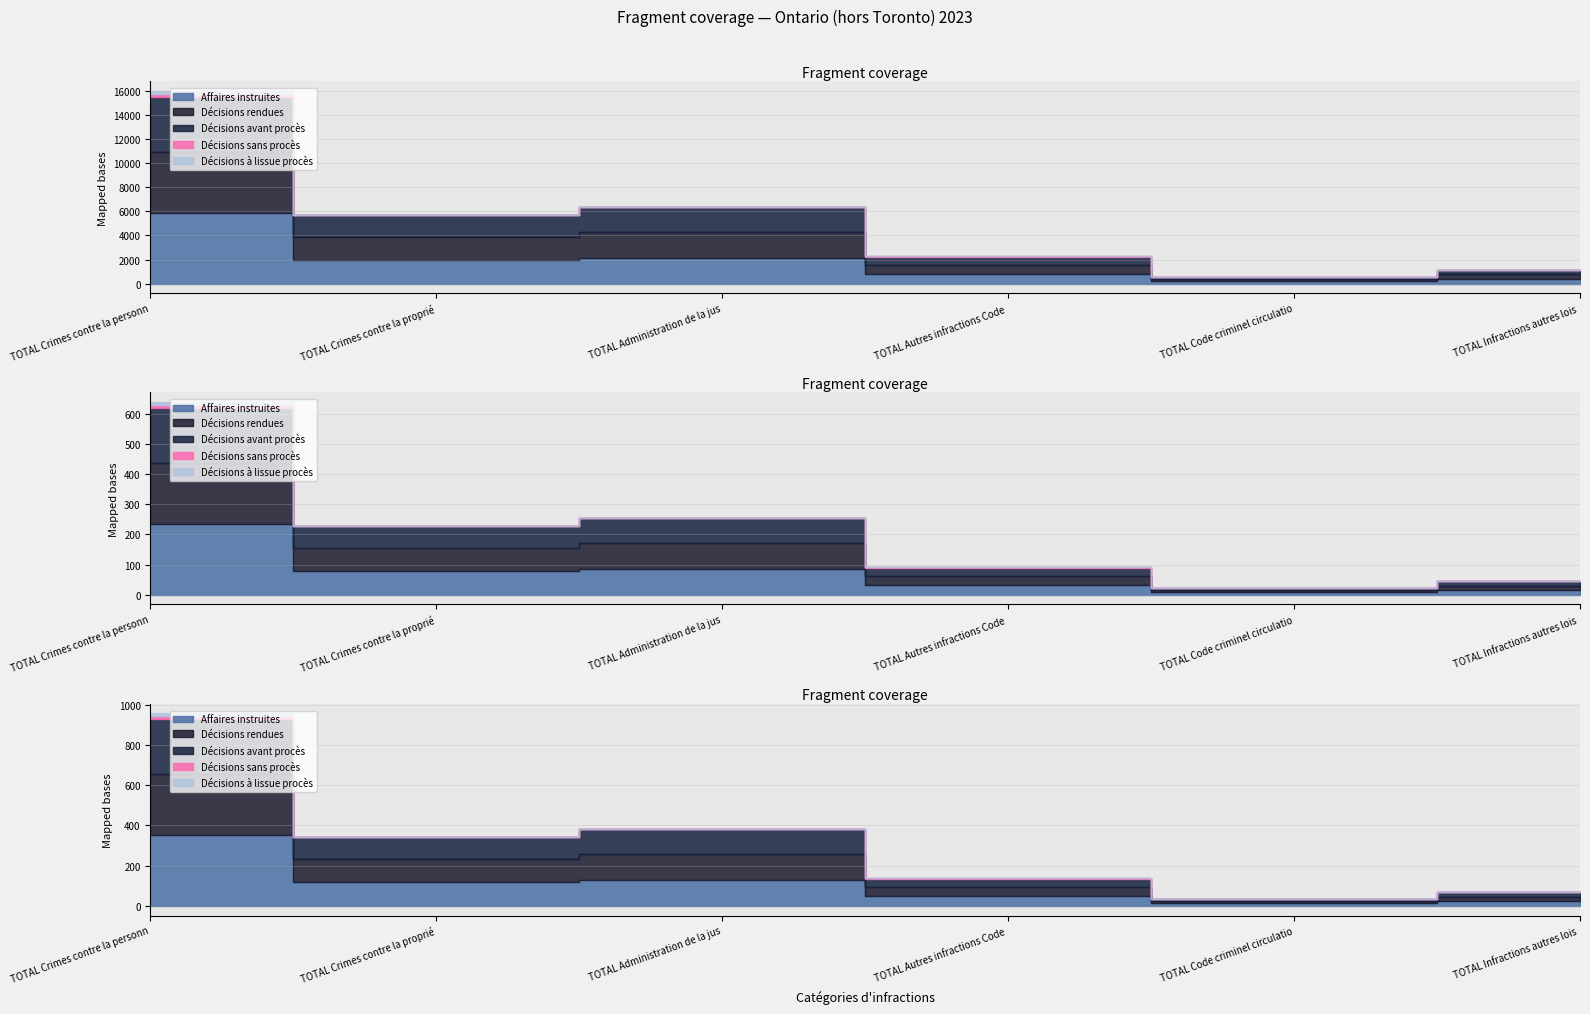

At which category is the sum across all series the highest?

TOTAL Crimes contre la personne